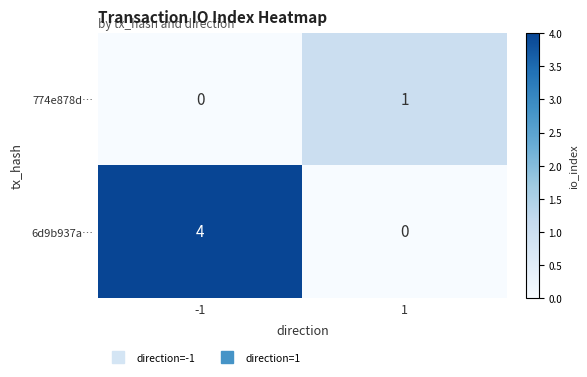

Is it true that 6d9b937a… equals 2 at -1?

False